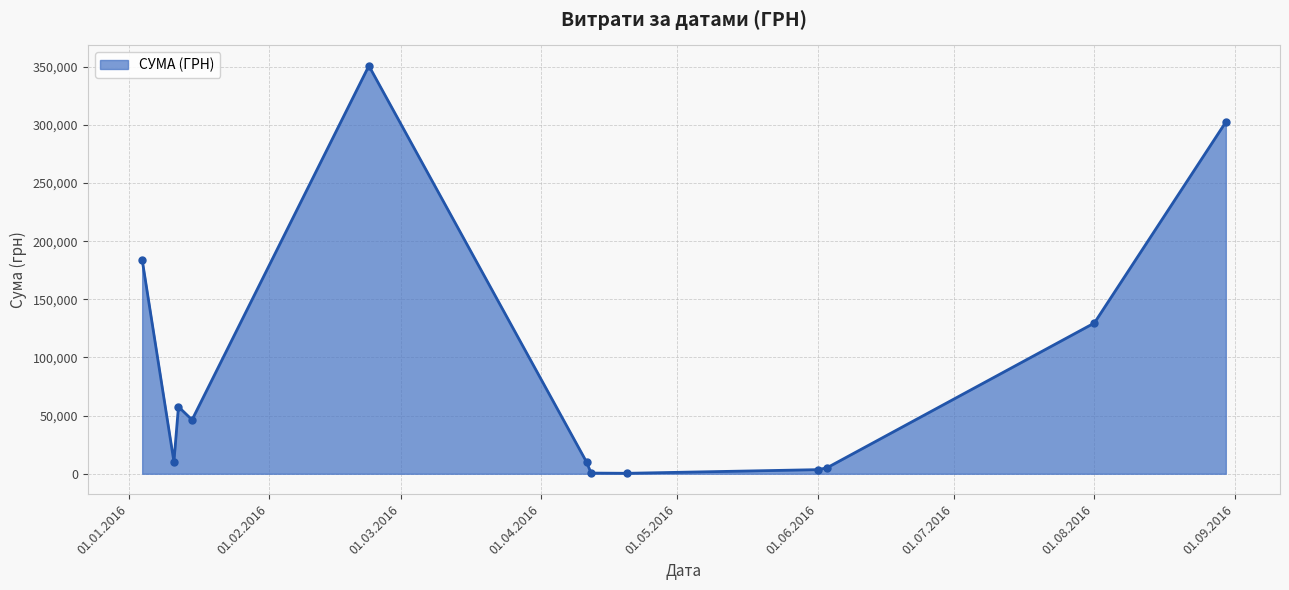

What is the difference between the maximum and minimum values?

350367.3